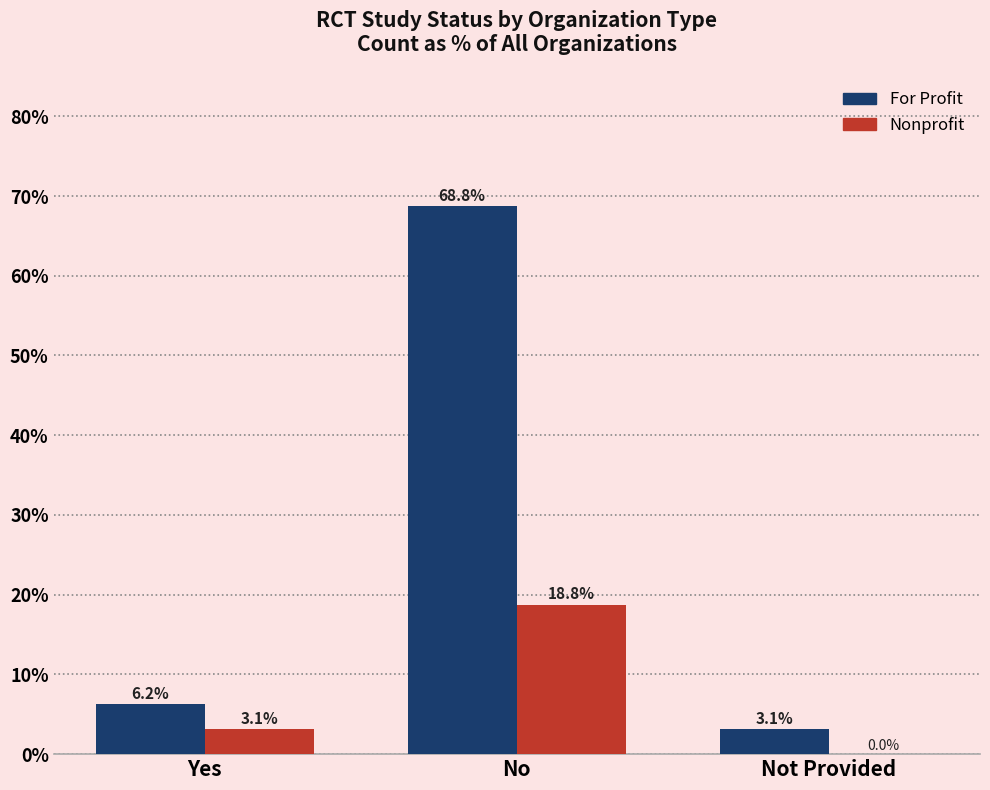

At which category is the sum across all series the highest?

No